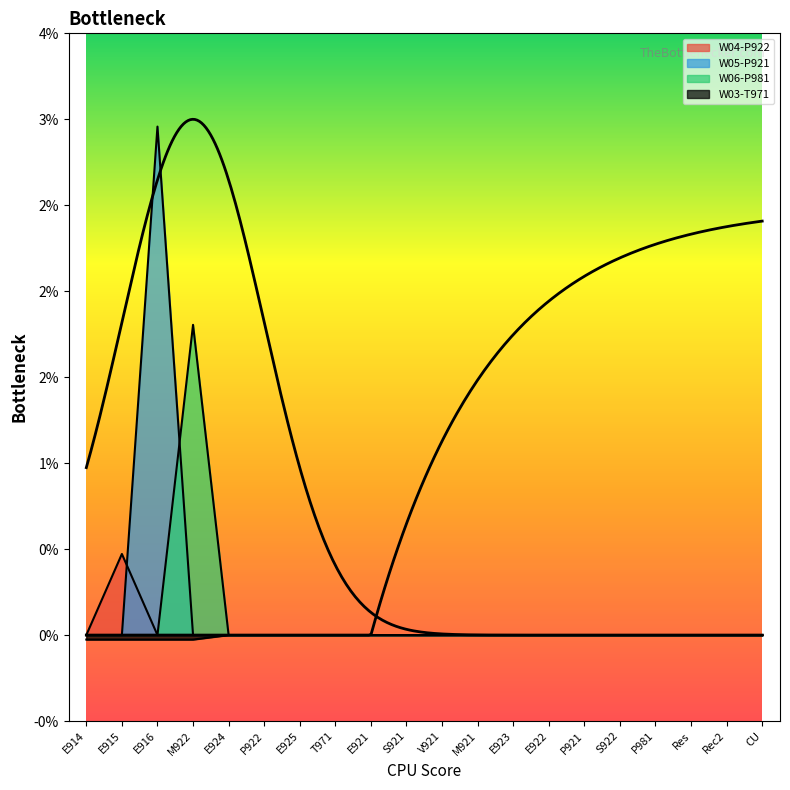

Count the number of categories in the chart.

20